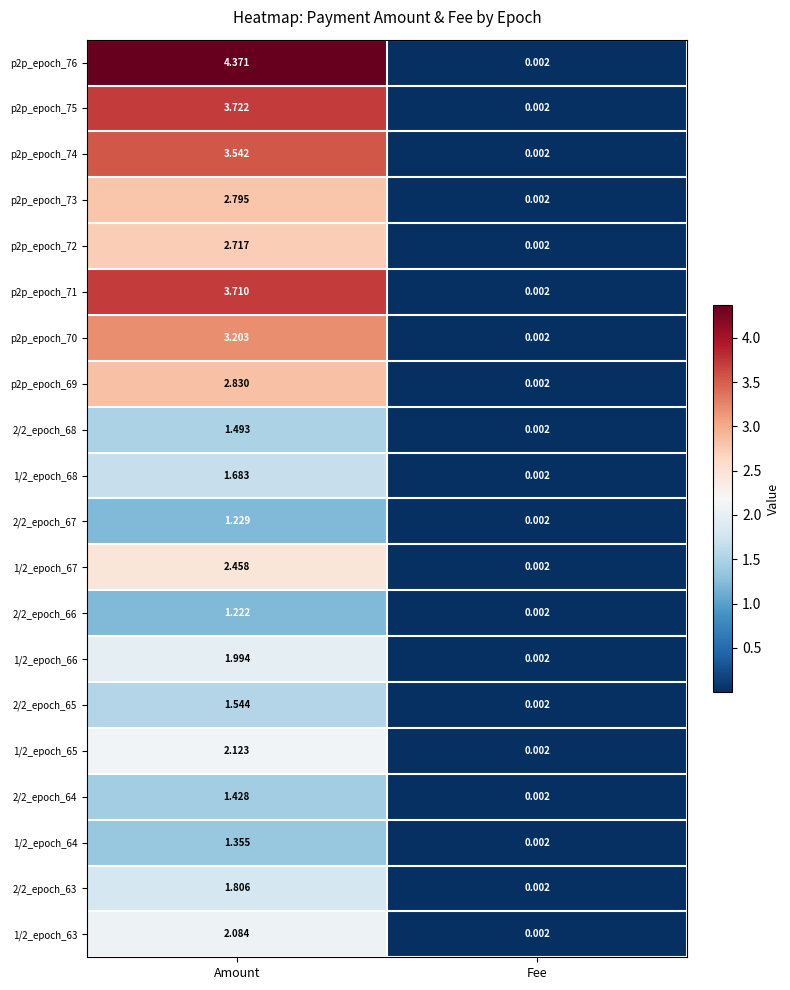

At which label does p2p_epoch_72 reach its peak?

Amount